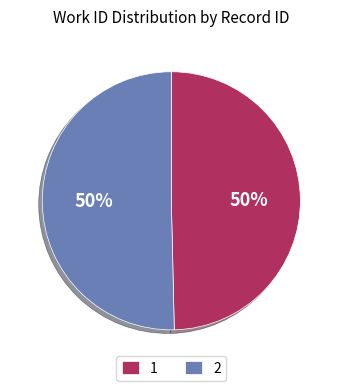

Approximately how many times larger is the value at 2 compared to 1?

1.0